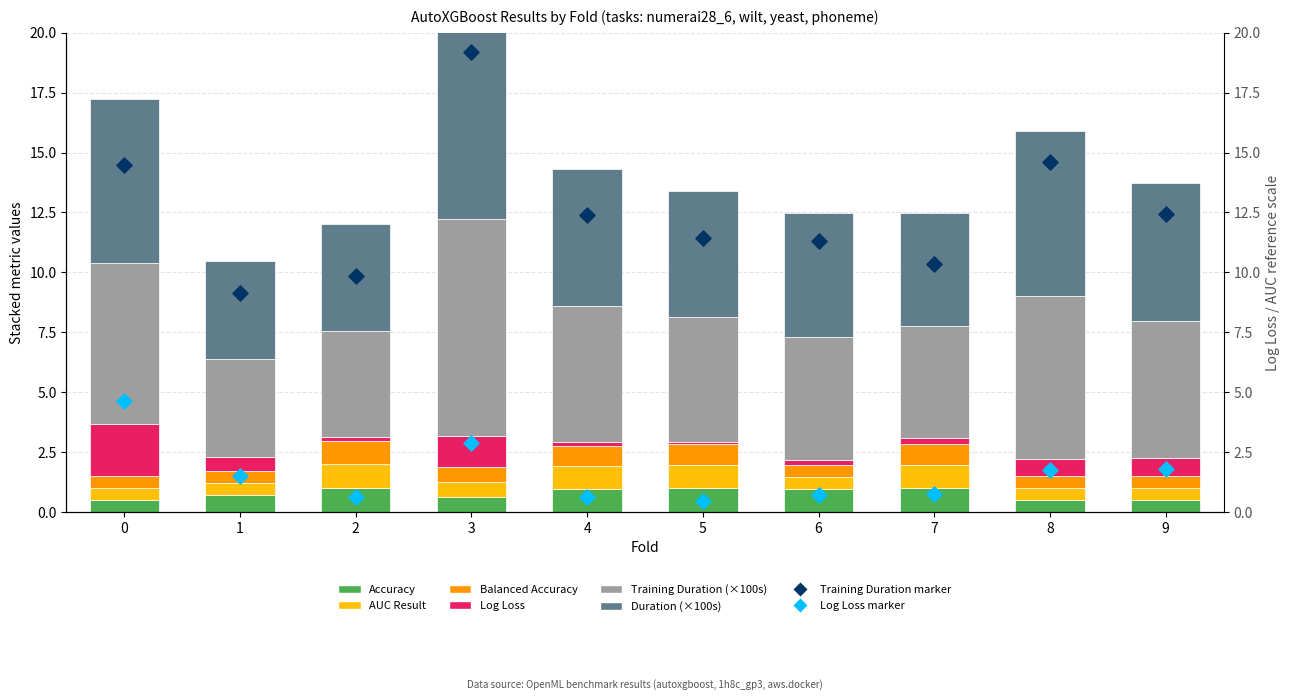

What is the total value across all series at 3?

21.4